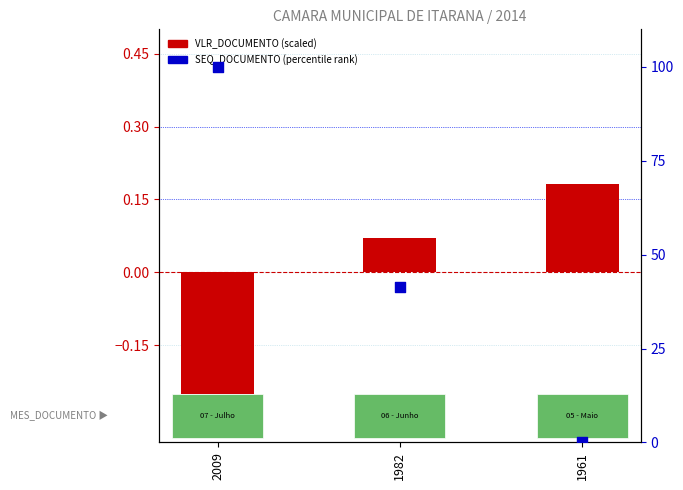

What is the total value across all series at 1961?

0.2